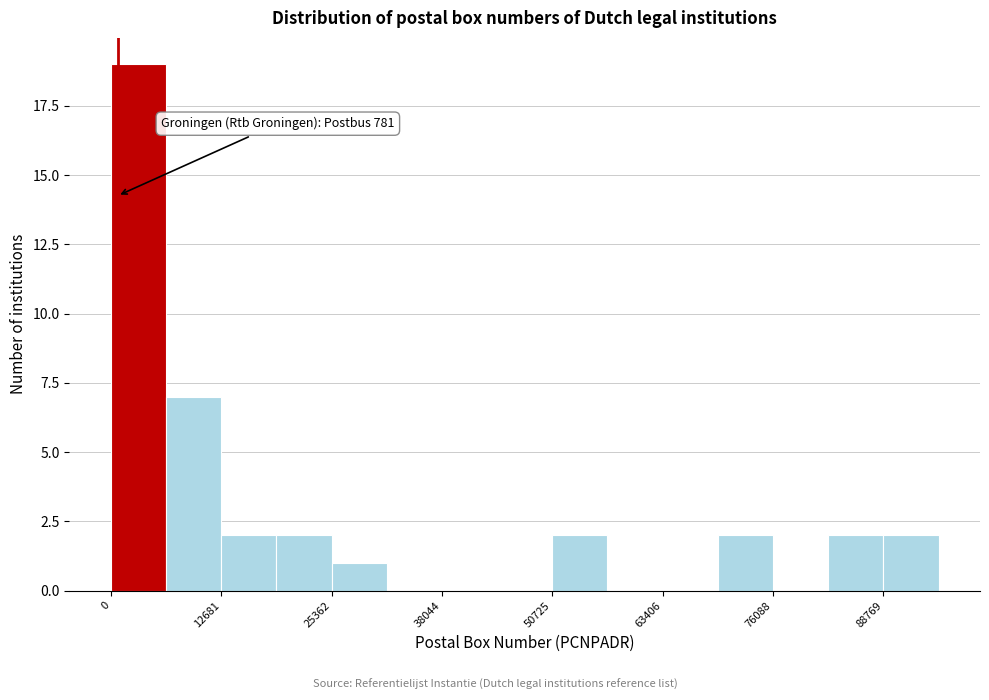

Read against the x-axis, roughly where is the centre of the tallest bar?

4000